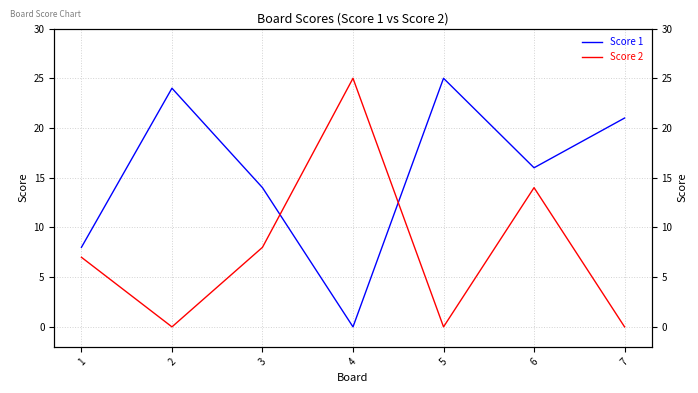

True or false: Score 2 has more than 1 points higher than both neighbors.

True